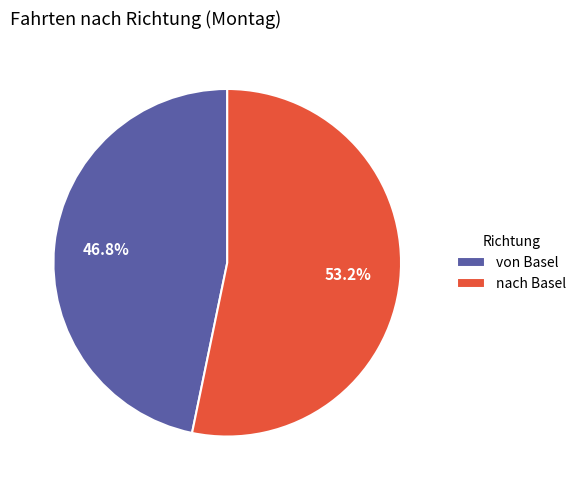

Which category accounts for the majority?

nach Basel